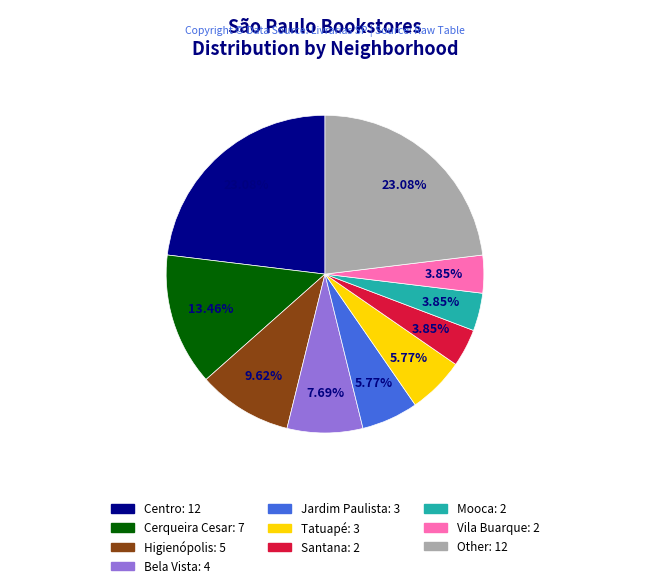

Is it true that Centro is 29% of the pie?

False